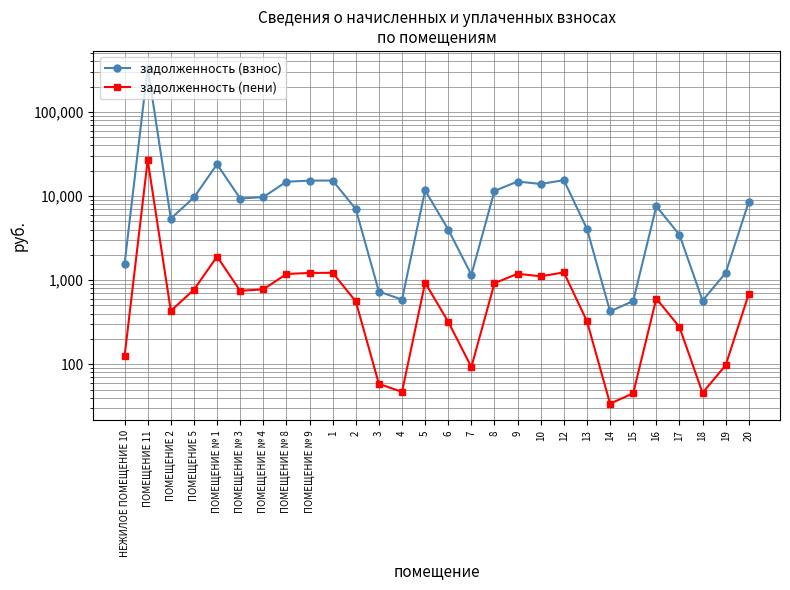

True or false: задолженность (взнос) has a value of 15451.0 at 12.

True